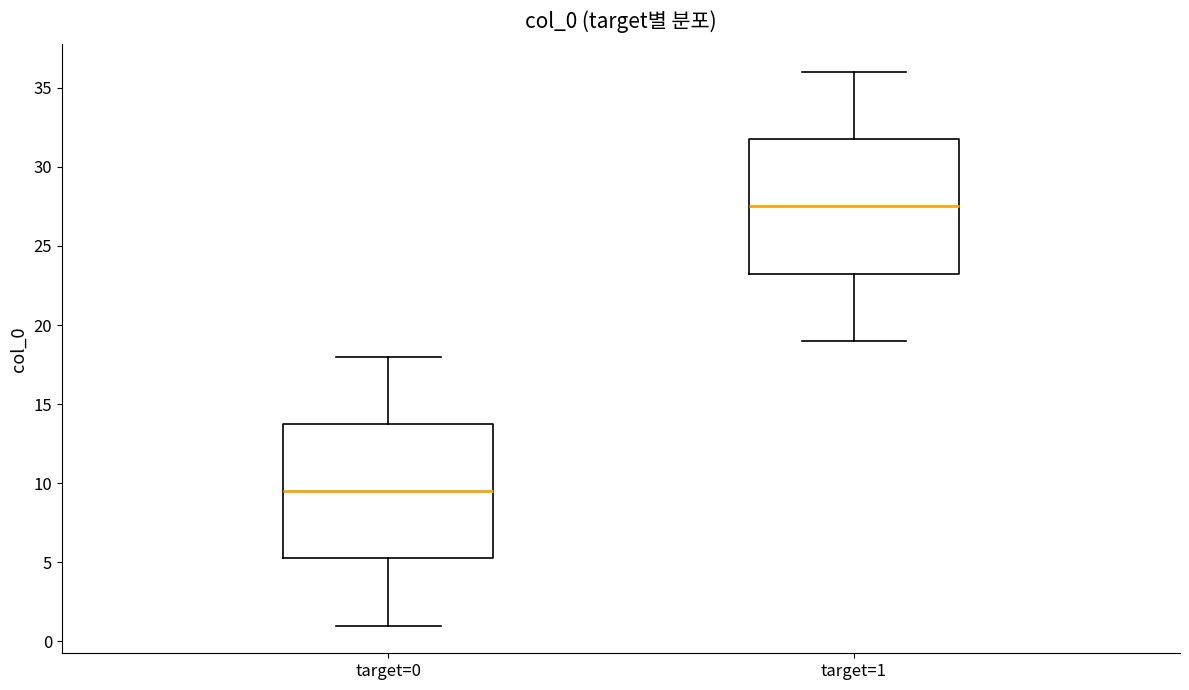

Reading left to right, read every box against the y-axis: the position of its median line, the range the box covers, and the ends of its whiskers. The values are not printed on the chart, so give them approximately, as read against the axis.

target=0: median 9.5, box 5.5 to 14.0, whiskers 1.0 to 18.0
target=1: median 27.5, box 23.5 to 32.0, whiskers 19.0 to 36.0